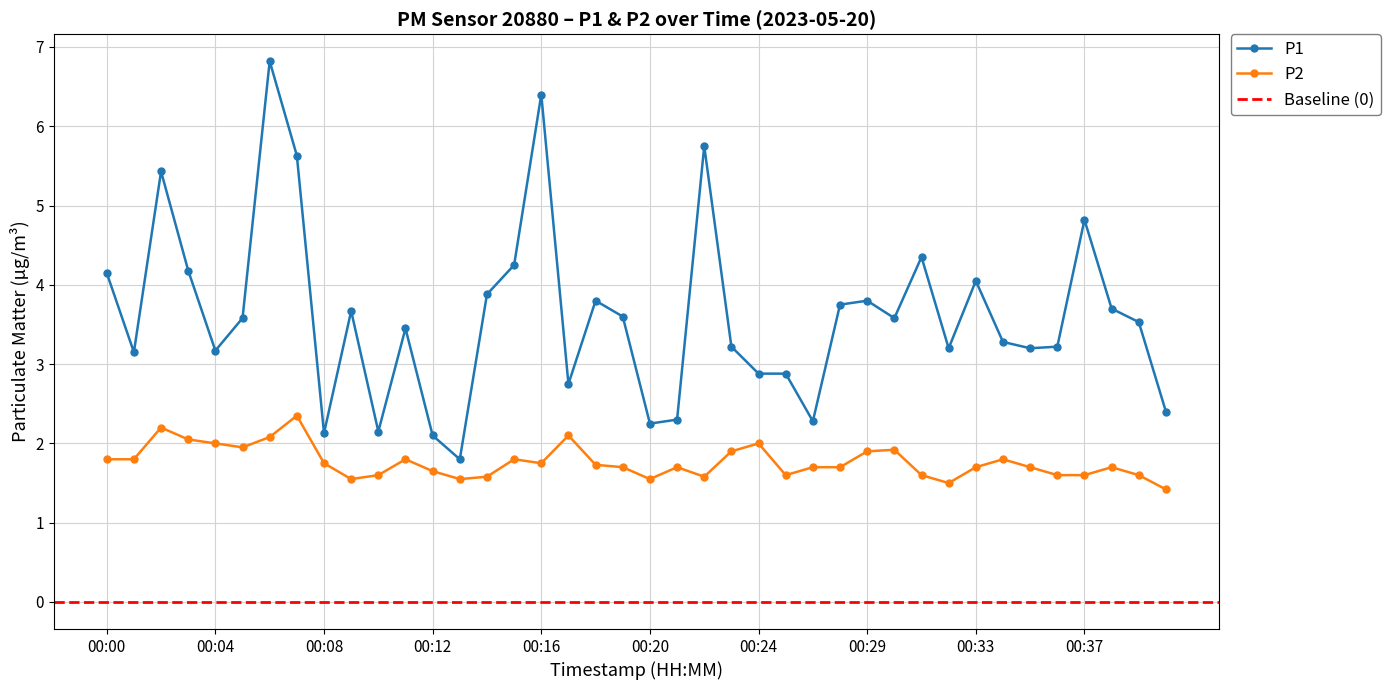

What is the minimum value for P1?

1.8